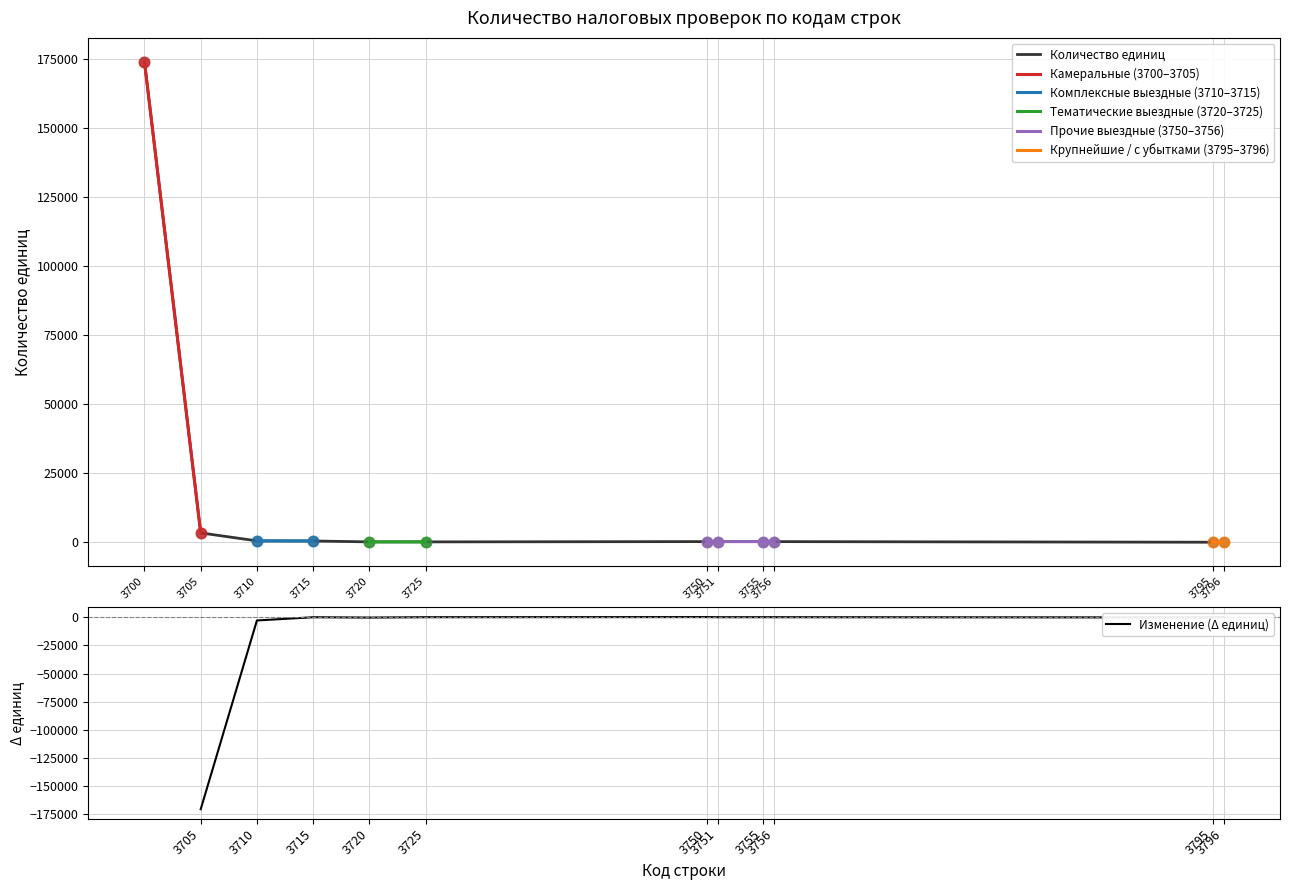

What is the change in value from 3751 to 3756?

-1